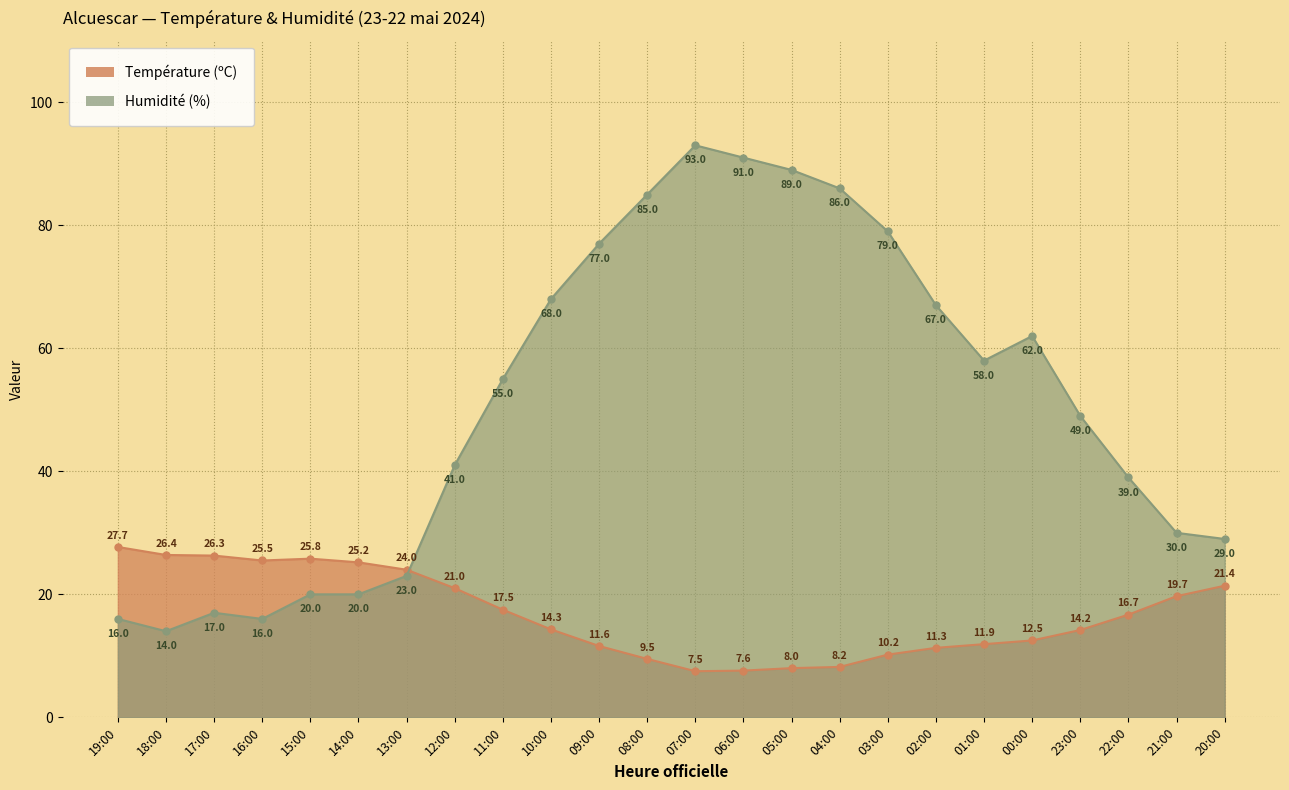

What value does the Humidité (%) series have at 12:00?

41.0